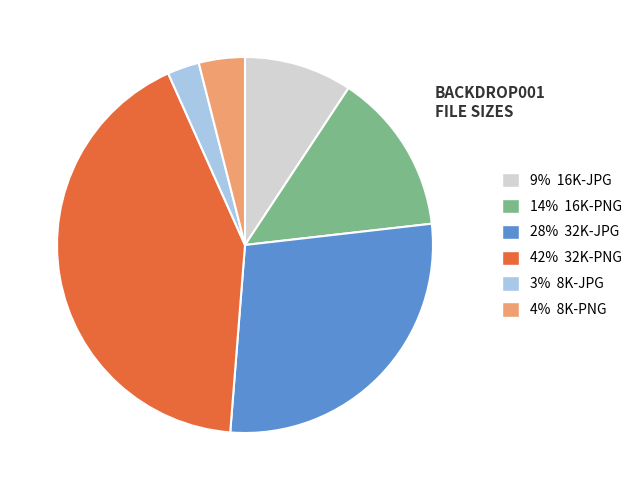

Which slice is the smallest?

3% 8K-JPG